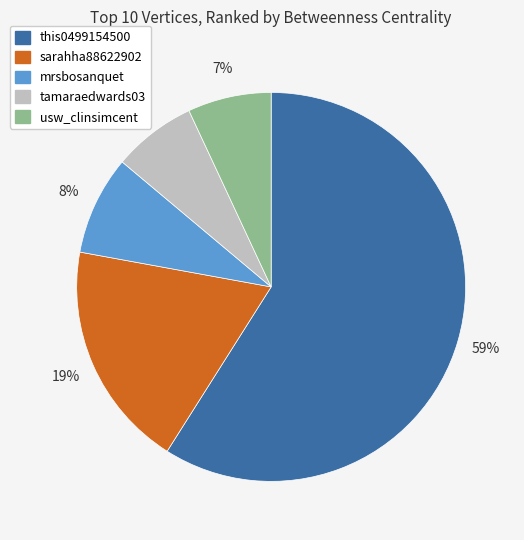

How many segments does this pie chart have?

5